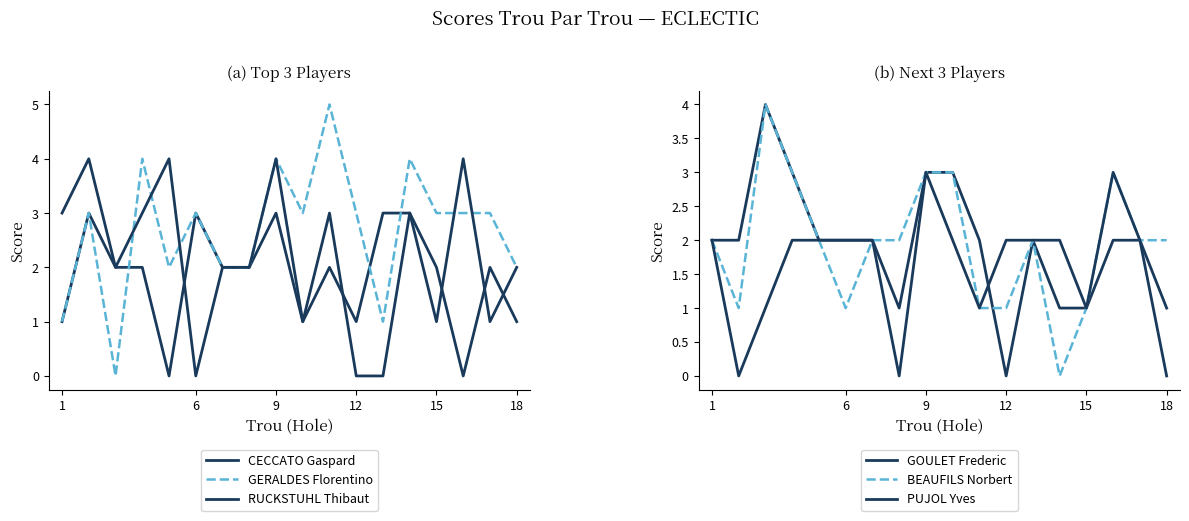

What are all the series names shown in the legend?

CECCATO Gaspard, GERALDES Florentino, RUCKSTUHL Thibaut, GOULET Frederic, BEAUFILS Norbert, PUJOL Yves